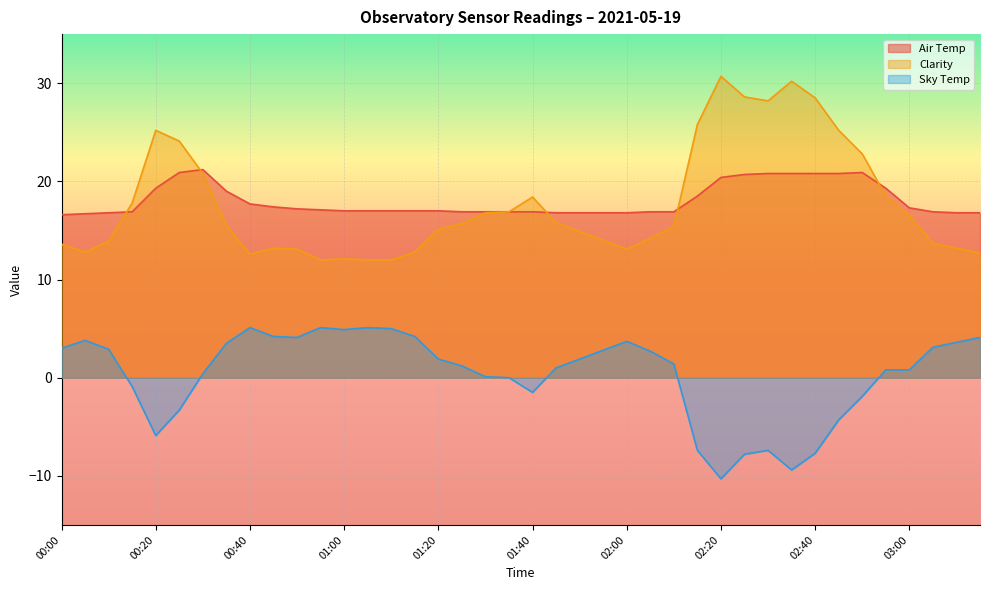

Reading left to right, transcribe all the data shown in this chart.

Air Temp: 16.6	16.7	16.8	16.9	19.3	20.9	21.2	19.0	17.7	17.4	17.2	17.1	17.0	17.0	17.0	17.0	17.0	16.9	16.9	16.9	16.9	16.8	16.8	16.8	16.8	16.9	16.9	18.5	20.4	20.7	20.8	20.8	20.8	20.8	20.9	19.3	17.3	16.9	16.8	16.8
Clarity: 13.6	12.8	13.9	17.8	25.2	24.1	20.8	15.5	12.6	13.2	13.1	12.0	12.1	12.0	12.0	12.8	15.1	15.7	16.8	16.9	18.4	15.8	14.9	14.0	13.1	14.2	15.4	25.8	30.7	28.6	28.2	30.2	28.5	25.2	22.8	18.5	16.5	13.7	13.2	12.7
Sky Temp: 3.0	3.8	2.9	-0.9	-5.9	-3.3	0.4	3.5	5.1	4.2	4.1	5.1	4.9	5.1	5.0	4.2	1.9	1.2	0.1	-0.0	-1.5	1.0	1.9	2.8	3.7	2.7	1.4	-7.4	-10.3	-7.8	-7.4	-9.4	-7.7	-4.3	-1.9	0.8	0.8	3.1	3.6	4.1